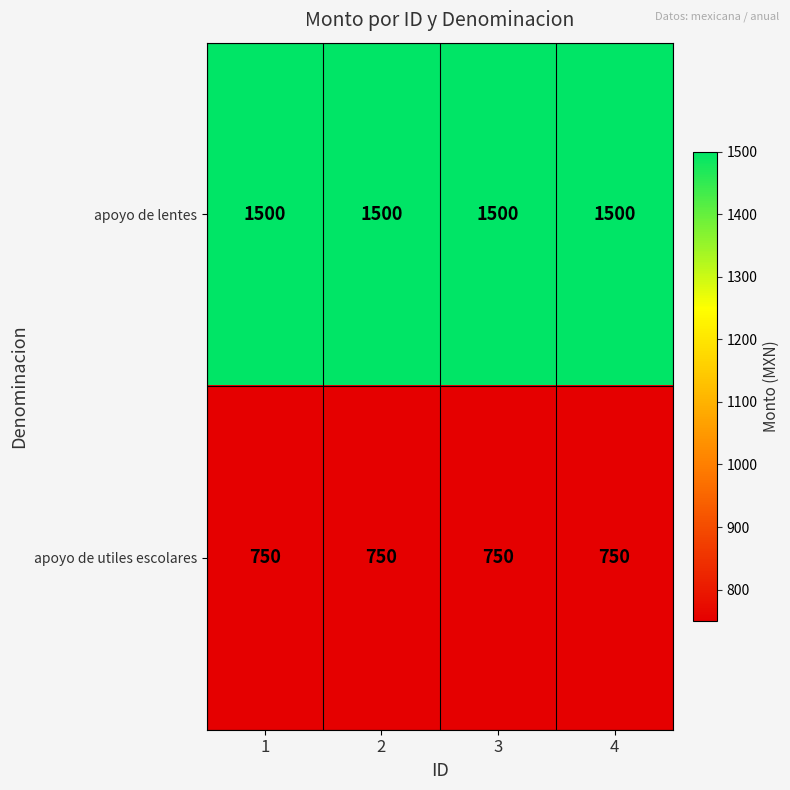

What is the maximum value for apoyo de utiles escolares?

750